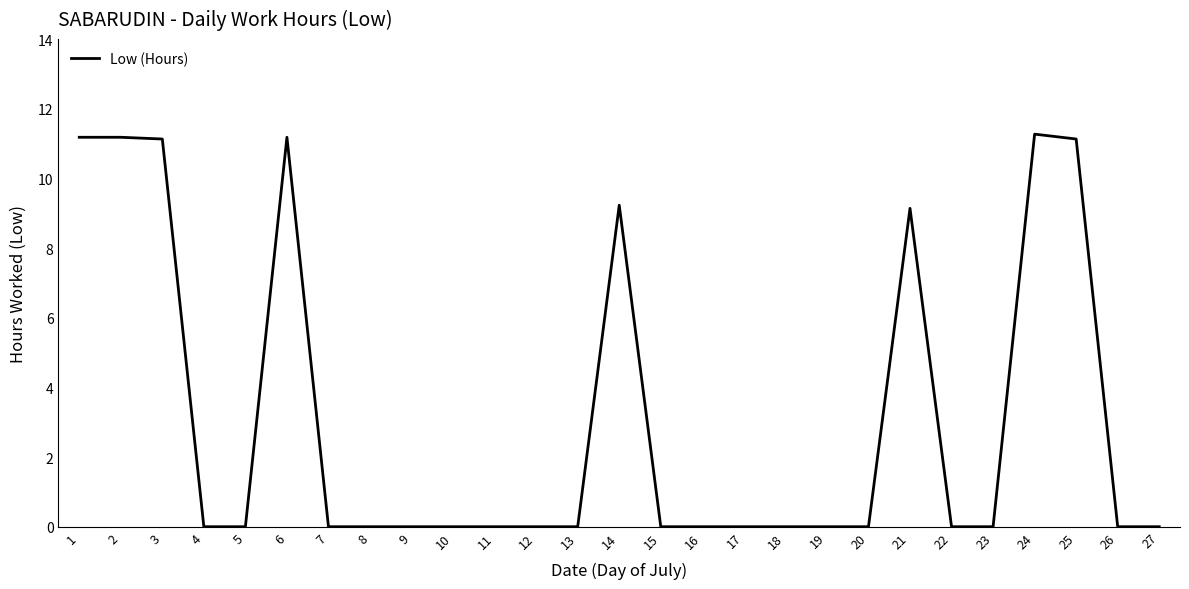

Count the number of data series in this chart.

1